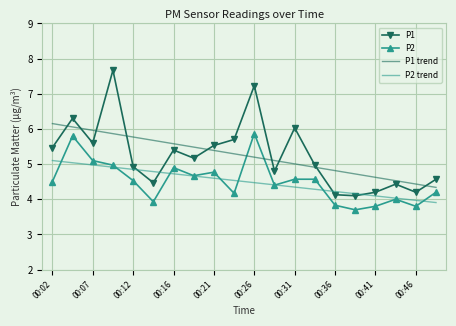

Rank the series by their maximum value, from lowest to highest.

P2 trend, P2, P1 trend, P1